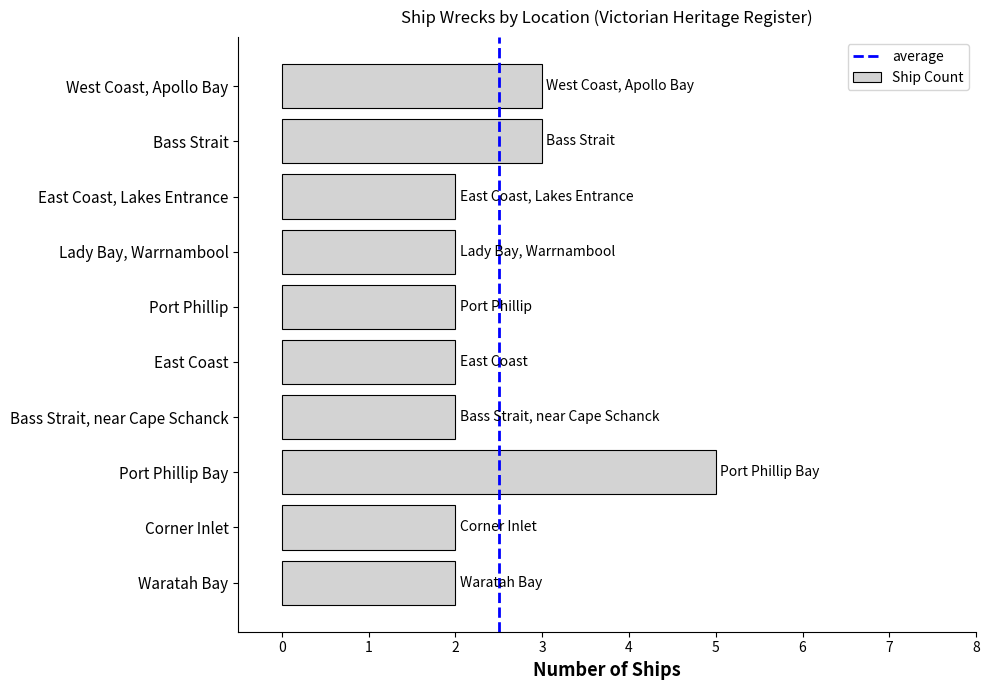

Which category has the highest value across all series?

Port Phillip Bay